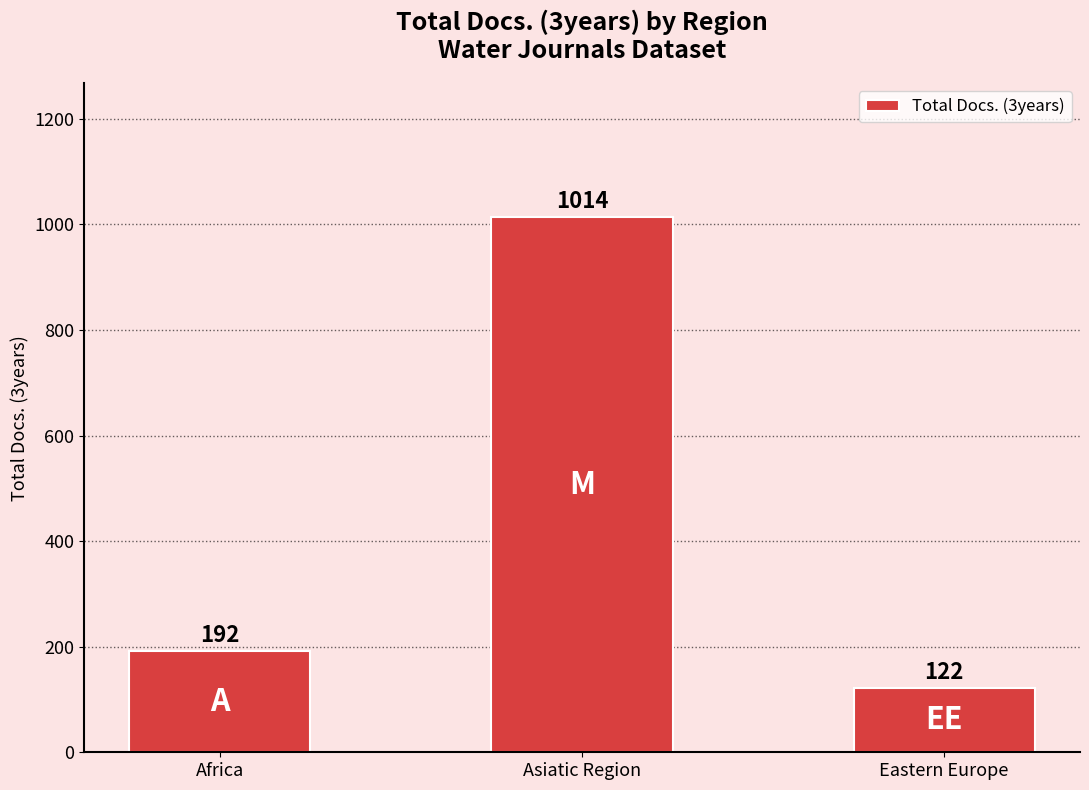

What value does the data have at Africa?

192